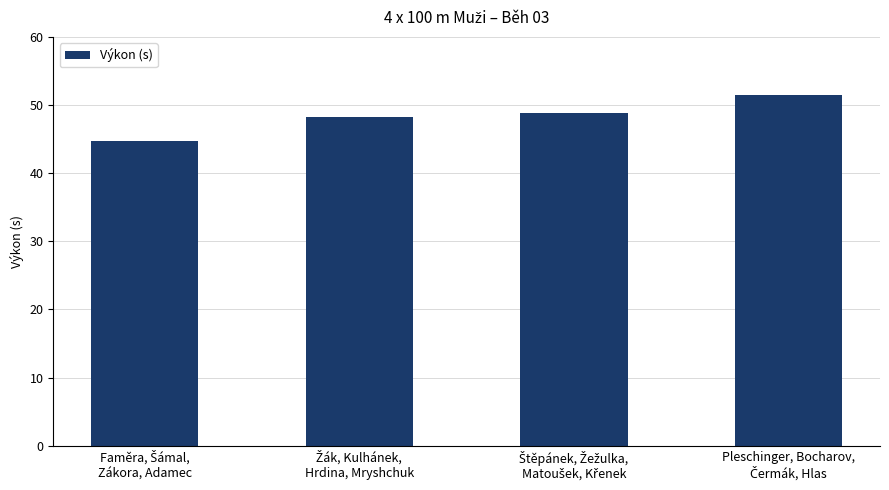

What is the minimum value shown in the chart?

44.8